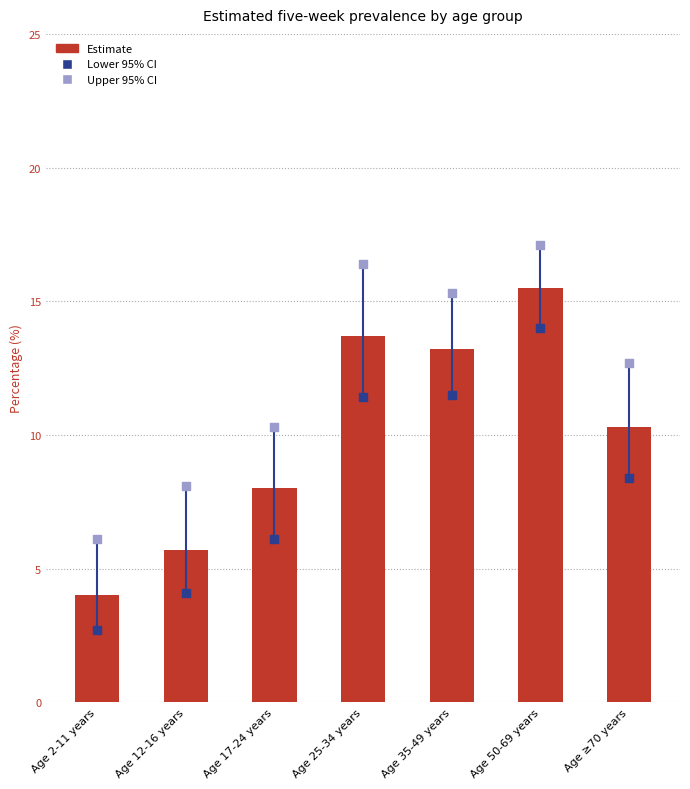

Is the value of Estimate at Age 25-34 years greater than the value of Upper 95% CI at Age 35-49 years?

No